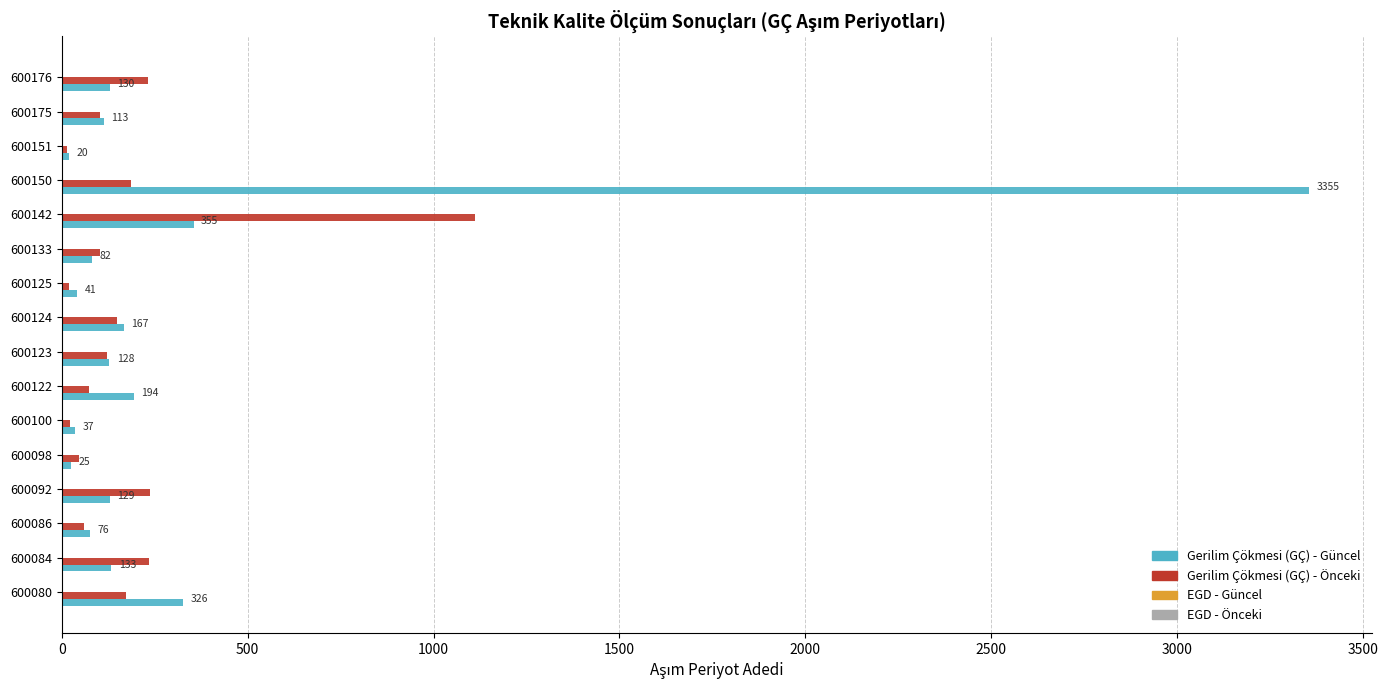

What is the sum of the Gerilim Çökmesi (GÇ) - Güncel values at 600123 and 600092?

257